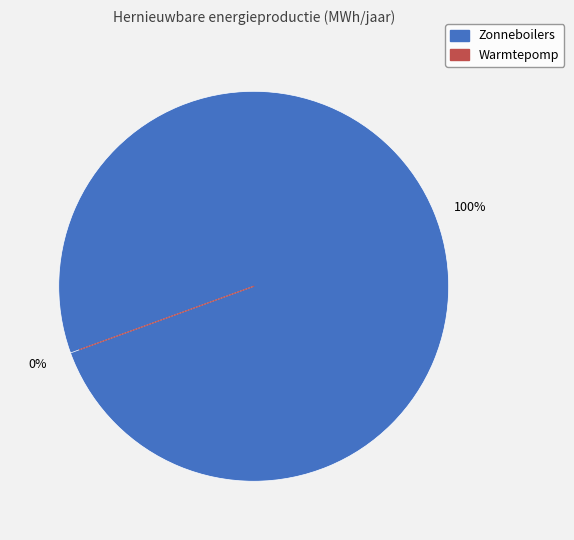

What portion of the pie excludes Warmtepomp?

100.0%